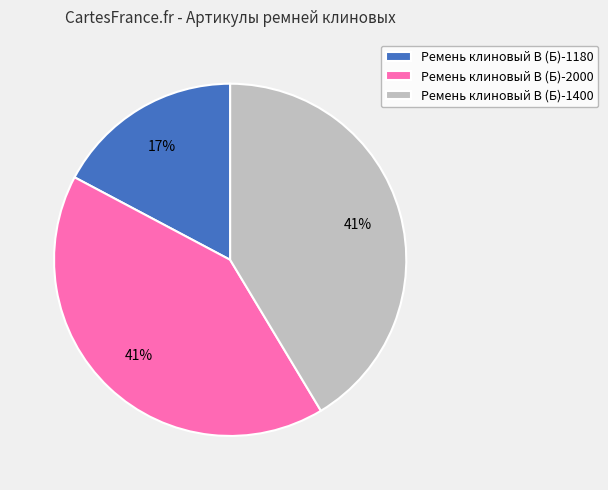

To the nearest percent, what is the combined percentage of Ремень клиновый В (Б)-1400 and Ремень клиновый В (Б)-1180?

59%